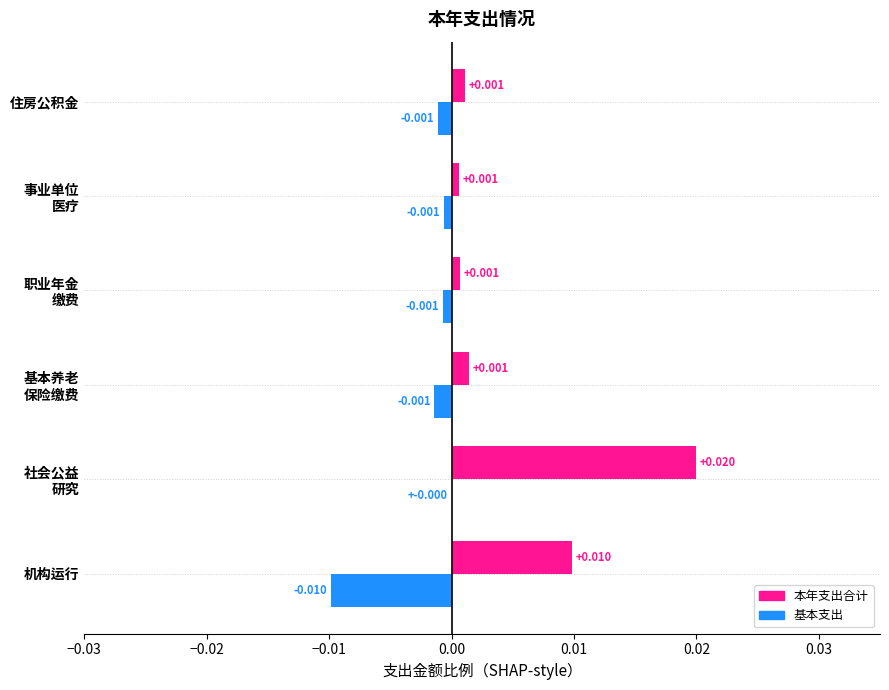

Which series has the largest total across all categories?

本年支出合计